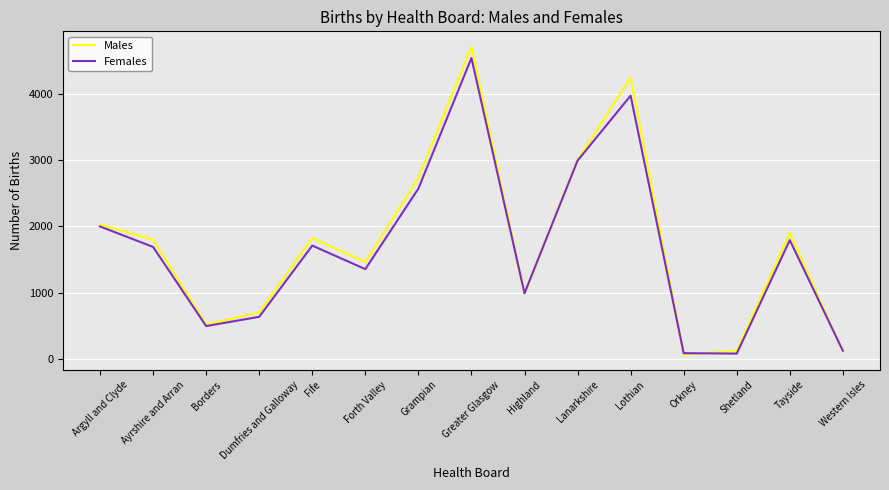

What is the highest value of the Females series?

4536